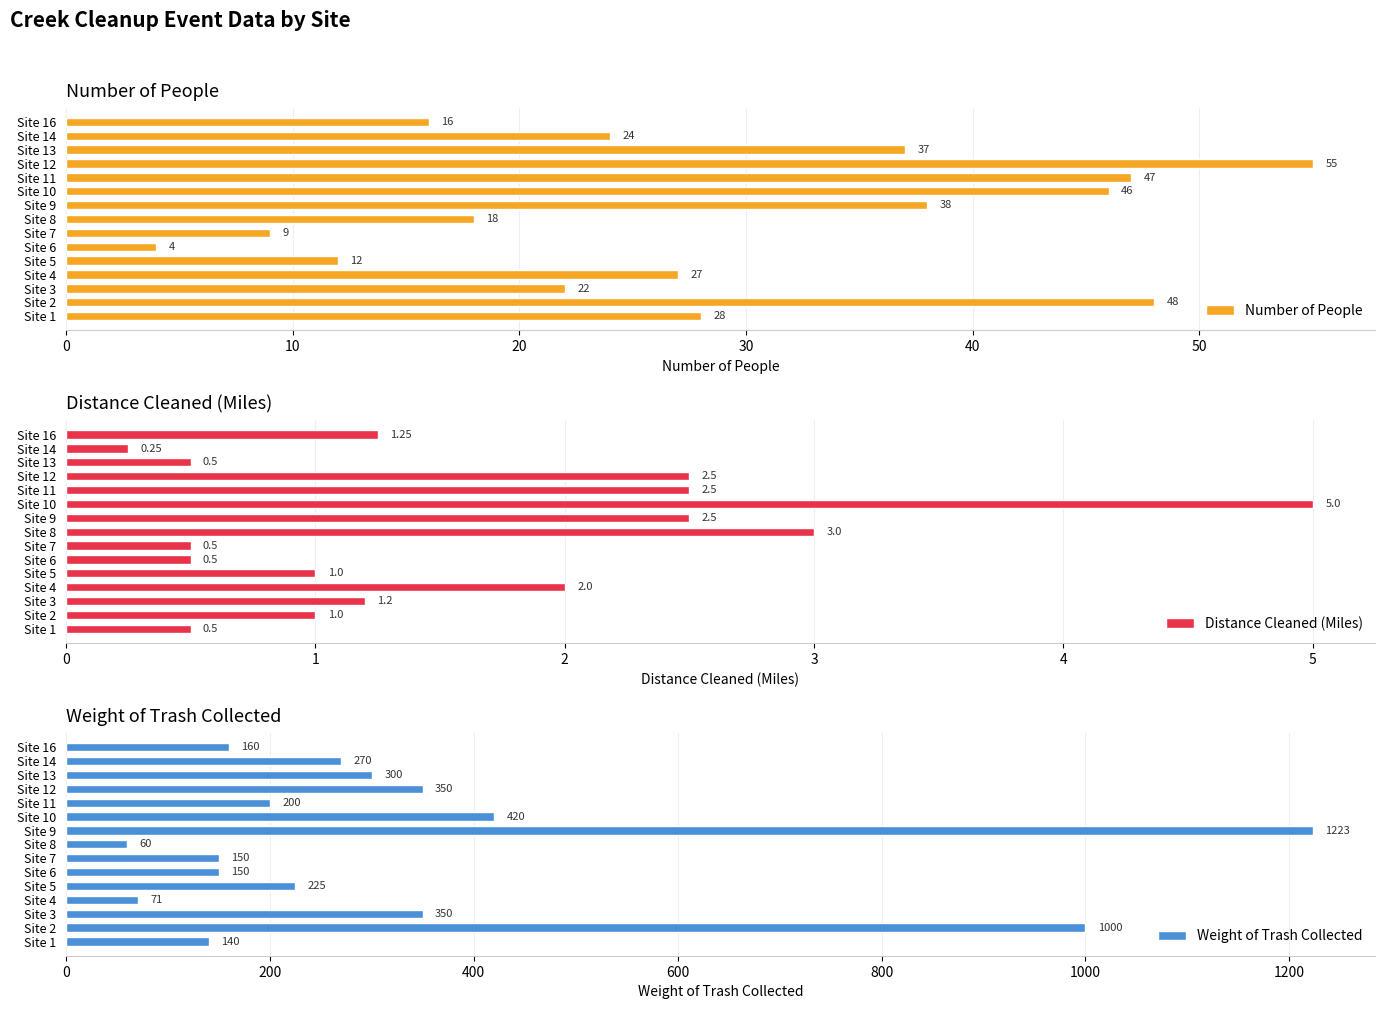

What is the minimum value for Number of People?

4